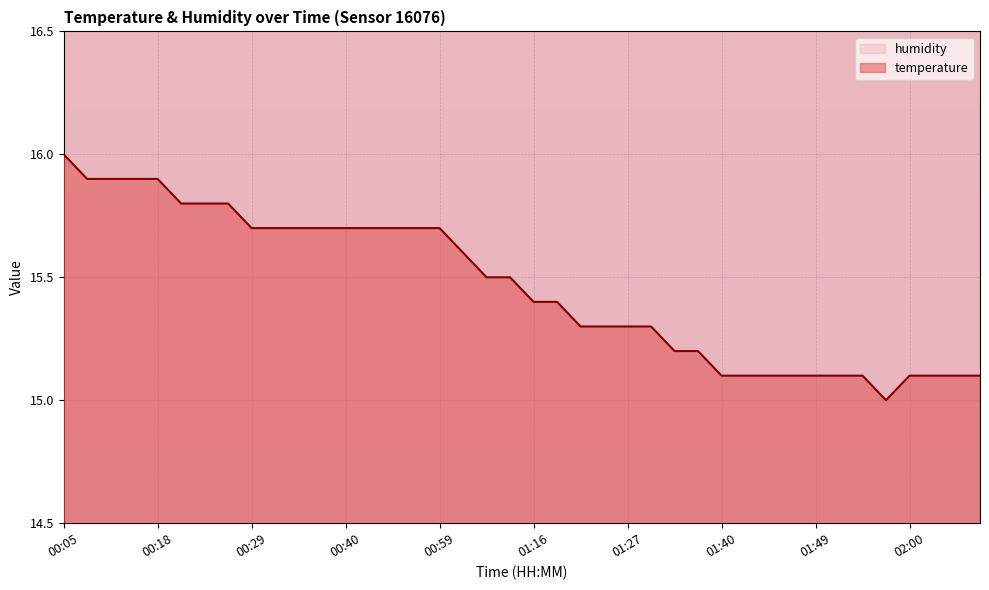

What is the sum of the values at 01:22 and 01:32?

30.5